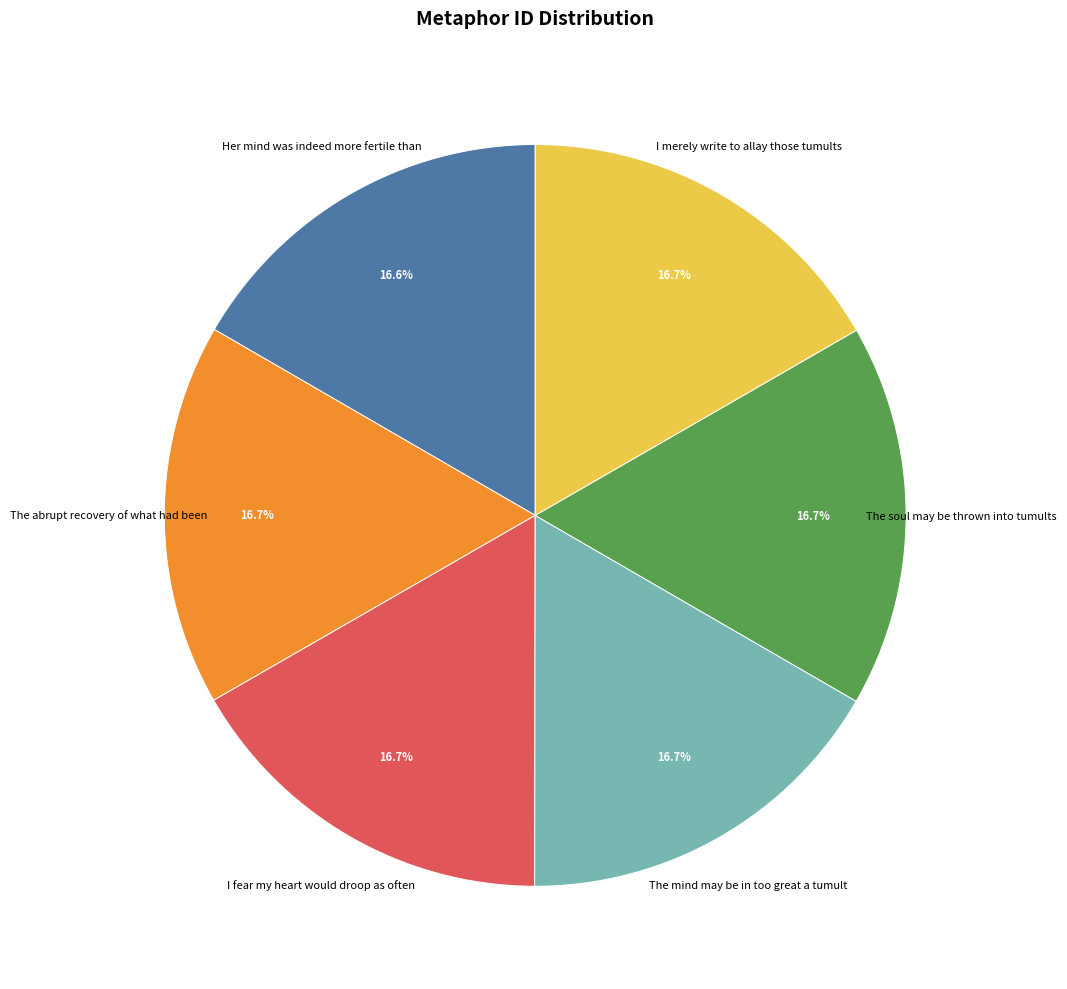

What is the ratio of the value at The soul may be thrown into tumults to the value at The mind may be in too great a tumult?

1.0